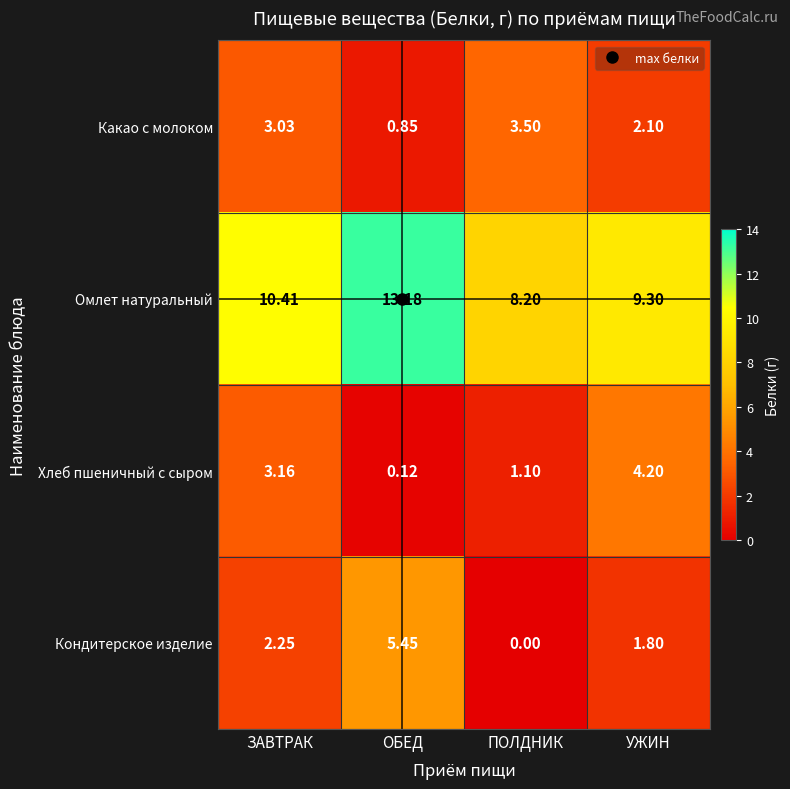

Between ОБЕД and УЖИН, which series saw the biggest shift?

Хлеб пшеничный с сыром